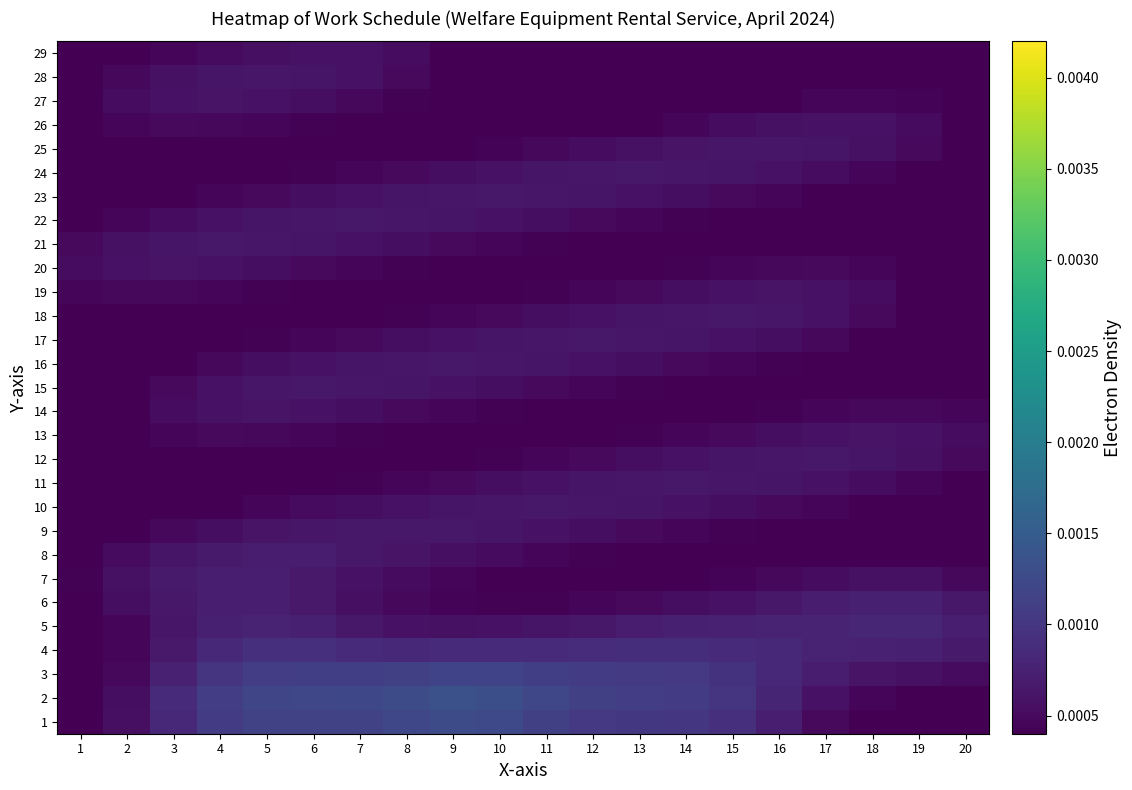

Reading left to right, extract all data points from this chart.

1: 1=0.0	2=0.0	3=0.0	4=0.0	5=0.0	6=0.0	7=0.0	8=0.0	9=0.0	10=0.0	11=0.0	12=0.0	13=0.0	14=0.0	15=0.0	16=0.0	17=0.0	18=0.0	19=0.0	20=0.0
2: 1=0.0	2=0.0	3=0.0	4=0.0	5=0.0	6=0.0	7=0.0	8=0.0	9=0.0	10=0.0	11=0.0	12=0.0	13=0.0	14=0.0	15=0.0	16=0.0	17=0.0	18=0.0	19=0.0	20=0.0
3: 1=0.0	2=0.0	3=0.0	4=0.0	5=0.0	6=0.0	7=0.0	8=0.0	9=0.0	10=0.0	11=0.0	12=0.0	13=0.0	14=0.0	15=0.0	16=0.0	17=0.0	18=0.0	19=0.0	20=0.0
4: 1=0.0	2=0.0	3=0.0	4=0.0	5=0.0	6=0.0	7=0.0	8=0.0	9=0.0	10=0.0	11=0.0	12=0.0	13=0.0	14=0.0	15=0.0	16=0.0	17=0.0	18=0.0	19=0.0	20=0.0
5: 1=0.0	2=0.0	3=0.0	4=0.0	5=0.0	6=0.0	7=0.0	8=0.0	9=0.0	10=0.0	11=0.0	12=0.0	13=0.0	14=0.0	15=0.0	16=0.0	17=0.0	18=0.0	19=0.0	20=0.0
6: 1=0.0	2=0.0	3=0.0	4=0.0	5=0.0	6=0.0	7=0.0	8=0.0	9=0.0	10=0.0	11=0.0	12=0.0	13=0.0	14=0.0	15=0.0	16=0.0	17=0.0	18=0.0	19=0.0	20=0.0
7: 1=0.0	2=0.0	3=0.0	4=0.0	5=0.0	6=0.0	7=0.0	8=0.0	9=0.0	10=0.0	11=0.0	12=0.0	13=0.0	14=0.0	15=0.0	16=0.0	17=0.0	18=0.0	19=0.0	20=0.0
8: 1=0.0	2=0.0	3=0.0	4=0.0	5=0.0	6=0.0	7=0.0	8=0.0	9=0.0	10=0.0	11=0.0	12=0.0	13=0.0	14=0.0	15=0.0	16=0.0	17=0.0	18=0.0	19=0.0	20=0.0
9: 1=0.0	2=0.0	3=0.0	4=0.0	5=0.0	6=0.0	7=0.0	8=0.0	9=0.0	10=0.0	11=0.0	12=0.0	13=0.0	14=0.0	15=0.0	16=0.0	17=0.0	18=0.0	19=0.0	20=0.0
10: 1=0.0	2=0.0	3=0.0	4=0.0	5=0.0	6=0.0	7=0.0	8=0.0	9=0.0	10=0.0	11=0.0	12=0.0	13=0.0	14=0.0	15=0.0	16=0.0	17=0.0	18=0.0	19=0.0	20=0.0
11: 1=0.0	2=0.0	3=0.0	4=0.0	5=0.0	6=0.0	7=0.0	8=0.0	9=0.0	10=0.0	11=0.0	12=0.0	13=0.0	14=0.0	15=0.0	16=0.0	17=0.0	18=0.0	19=0.0	20=0.0
12: 1=0.0	2=0.0	3=0.0	4=0.0	5=0.0	6=0.0	7=0.0	8=0.0	9=0.0	10=0.0	11=0.0	12=0.0	13=0.0	14=0.0	15=0.0	16=0.0	17=0.0	18=0.0	19=0.0	20=0.0
13: 1=0.0	2=0.0	3=0.0	4=0.0	5=0.0	6=0.0	7=0.0	8=0.0	9=0.0	10=0.0	11=0.0	12=0.0	13=0.0	14=0.0	15=0.0	16=0.0	17=0.0	18=0.0	19=0.0	20=0.0
14: 1=0.0	2=0.0	3=0.0	4=0.0	5=0.0	6=0.0	7=0.0	8=0.0	9=0.0	10=0.0	11=0.0	12=0.0	13=0.0	14=0.0	15=0.0	16=0.0	17=0.0	18=0.0	19=0.0	20=0.0
15: 1=0.0	2=0.0	3=0.0	4=0.0	5=0.0	6=0.0	7=0.0	8=0.0	9=0.0	10=0.0	11=0.0	12=0.0	13=0.0	14=0.0	15=0.0	16=0.0	17=0.0	18=0.0	19=0.0	20=0.0
16: 1=0.0	2=0.0	3=0.0	4=0.0	5=0.0	6=0.0	7=0.0	8=0.0	9=0.0	10=0.0	11=0.0	12=0.0	13=0.0	14=0.0	15=0.0	16=0.0	17=0.0	18=0.0	19=0.0	20=0.0
17: 1=0.0	2=0.0	3=0.0	4=0.0	5=0.0	6=0.0	7=0.0	8=0.0	9=0.0	10=0.0	11=0.0	12=0.0	13=0.0	14=0.0	15=0.0	16=0.0	17=0.0	18=0.0	19=0.0	20=0.0
18: 1=0.0	2=0.0	3=0.0	4=0.0	5=0.0	6=0.0	7=0.0	8=0.0	9=0.0	10=0.0	11=0.0	12=0.0	13=0.0	14=0.0	15=0.0	16=0.0	17=0.0	18=0.0	19=0.0	20=0.0
19: 1=0.0	2=0.0	3=0.0	4=0.0	5=0.0	6=0.0	7=0.0	8=0.0	9=0.0	10=0.0	11=0.0	12=0.0	13=0.0	14=0.0	15=0.0	16=0.0	17=0.0	18=0.0	19=0.0	20=0.0
20: 1=0.0	2=0.0	3=0.0	4=0.0	5=0.0	6=0.0	7=0.0	8=0.0	9=0.0	10=0.0	11=0.0	12=0.0	13=0.0	14=0.0	15=0.0	16=0.0	17=0.0	18=0.0	19=0.0	20=0.0
21: 1=0.0	2=0.0	3=0.0	4=0.0	5=0.0	6=0.0	7=0.0	8=0.0	9=0.0	10=0.0	11=0.0	12=0.0	13=0.0	14=0.0	15=0.0	16=0.0	17=0.0	18=0.0	19=0.0	20=0.0
22: 1=0.0	2=0.0	3=0.0	4=0.0	5=0.0	6=0.0	7=0.0	8=0.0	9=0.0	10=0.0	11=0.0	12=0.0	13=0.0	14=0.0	15=0.0	16=0.0	17=0.0	18=0.0	19=0.0	20=0.0
23: 1=0.0	2=0.0	3=0.0	4=0.0	5=0.0	6=0.0	7=0.0	8=0.0	9=0.0	10=0.0	11=0.0	12=0.0	13=0.0	14=0.0	15=0.0	16=0.0	17=0.0	18=0.0	19=0.0	20=0.0
24: 1=0.0	2=0.0	3=0.0	4=0.0	5=0.0	6=0.0	7=0.0	8=0.0	9=0.0	10=0.0	11=0.0	12=0.0	13=0.0	14=0.0	15=0.0	16=0.0	17=0.0	18=0.0	19=0.0	20=0.0
25: 1=0.0	2=0.0	3=0.0	4=0.0	5=0.0	6=0.0	7=0.0	8=0.0	9=0.0	10=0.0	11=0.0	12=0.0	13=0.0	14=0.0	15=0.0	16=0.0	17=0.0	18=0.0	19=0.0	20=0.0
26: 1=0.0	2=0.0	3=0.0	4=0.0	5=0.0	6=0.0	7=0.0	8=0.0	9=0.0	10=0.0	11=0.0	12=0.0	13=0.0	14=0.0	15=0.0	16=0.0	17=0.0	18=0.0	19=0.0	20=0.0
27: 1=0.0	2=0.0	3=0.0	4=0.0	5=0.0	6=0.0	7=0.0	8=0.0	9=0.0	10=0.0	11=0.0	12=0.0	13=0.0	14=0.0	15=0.0	16=0.0	17=0.0	18=0.0	19=0.0	20=0.0
28: 1=0.0	2=0.0	3=0.0	4=0.0	5=0.0	6=0.0	7=0.0	8=0.0	9=0.0	10=0.0	11=0.0	12=0.0	13=0.0	14=0.0	15=0.0	16=0.0	17=0.0	18=0.0	19=0.0	20=0.0
29: 1=0.0	2=0.0	3=0.0	4=0.0	5=0.0	6=0.0	7=0.0	8=0.0	9=0.0	10=0.0	11=0.0	12=0.0	13=0.0	14=0.0	15=0.0	16=0.0	17=0.0	18=0.0	19=0.0	20=0.0